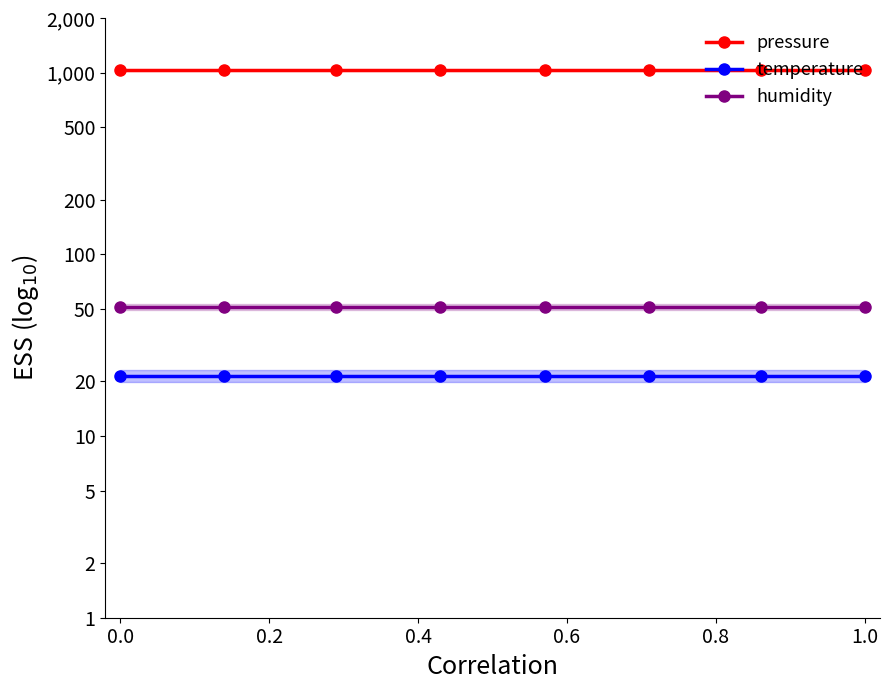

What is the sum of the humidity values at −0.2 and 0.8?

103.0